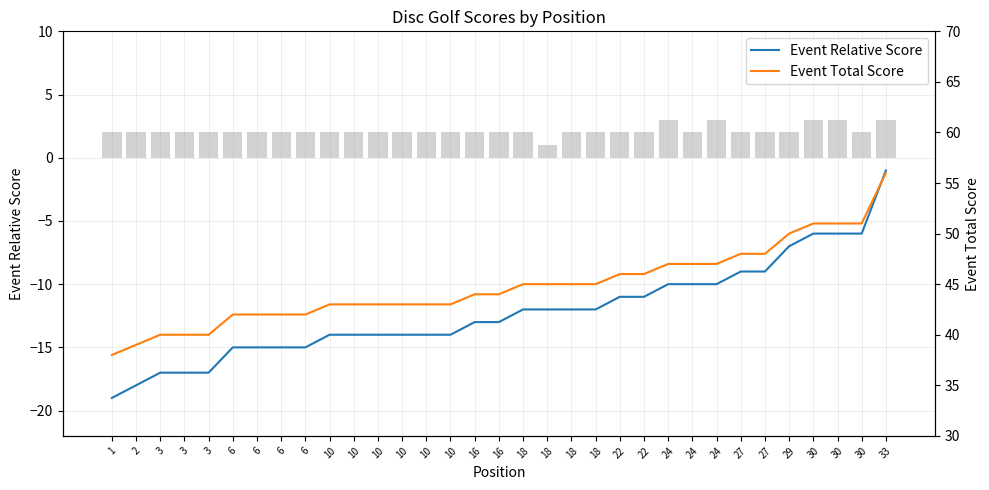

What is the difference between the second highest and second lowest values in the Event Relative Score series?

12